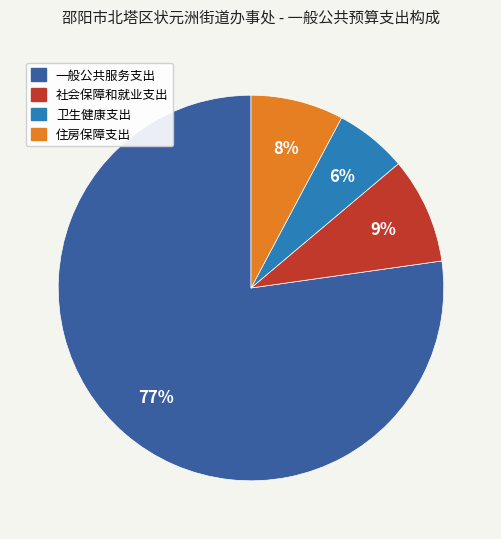

To the nearest percent, what is the difference between the 社会保障和就业支出 and 卫生健康支出 slice percentages?

3%